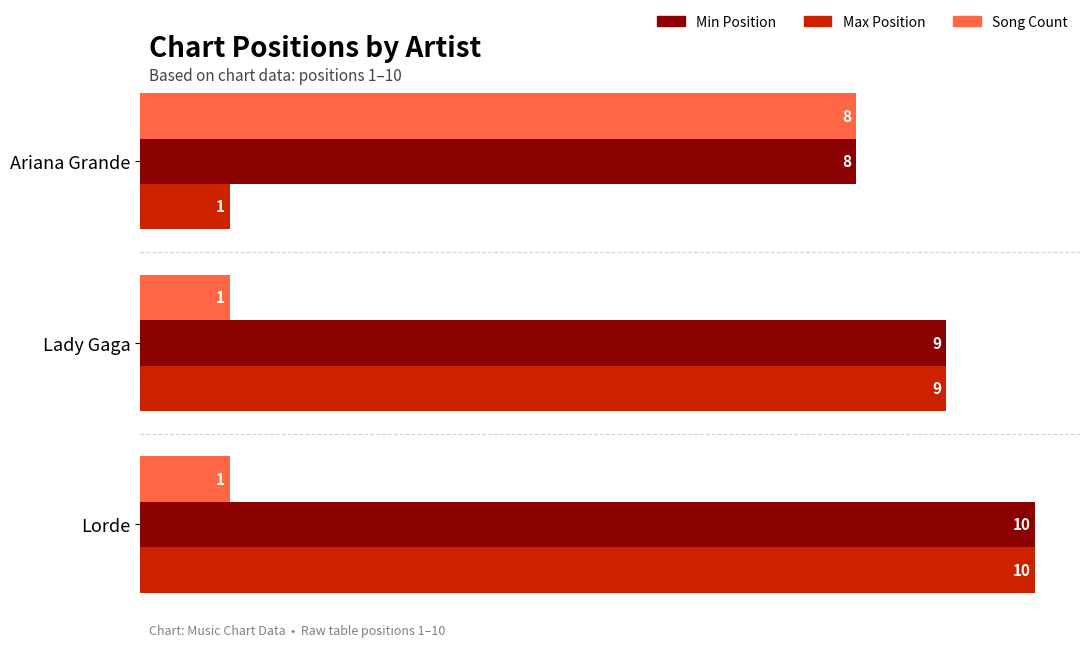

At how many categories does at least one series exceed 7?

3